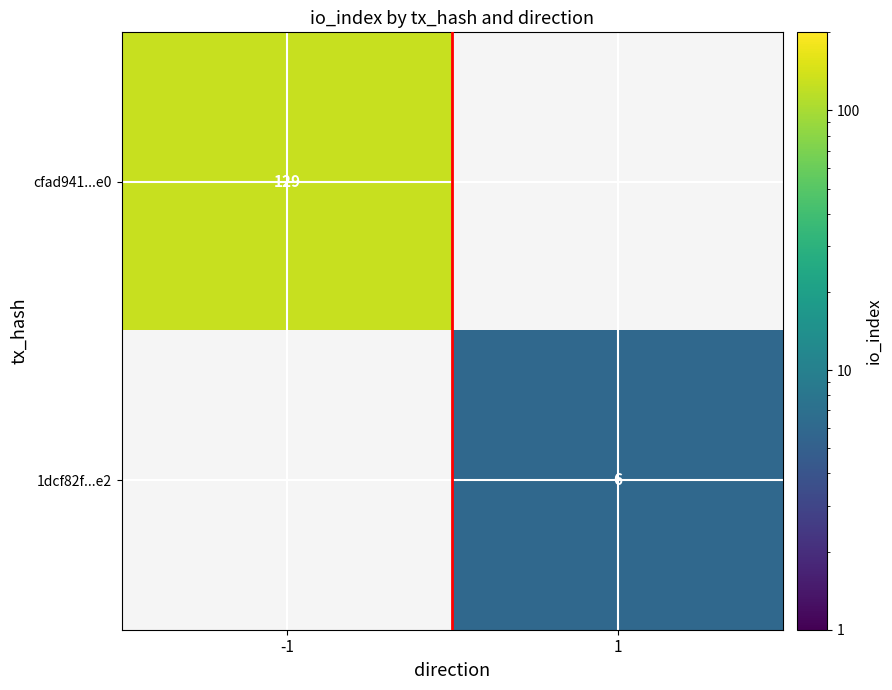

The value of 1dcf82f...e2 at 1 is 6. True or false?

True